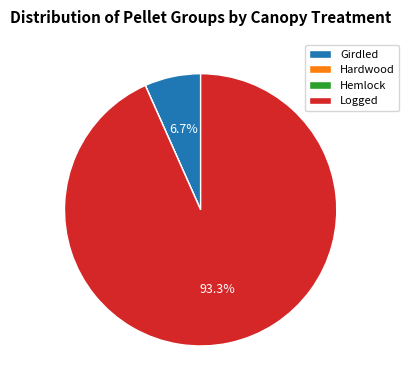

Which slice is the largest?

Logged